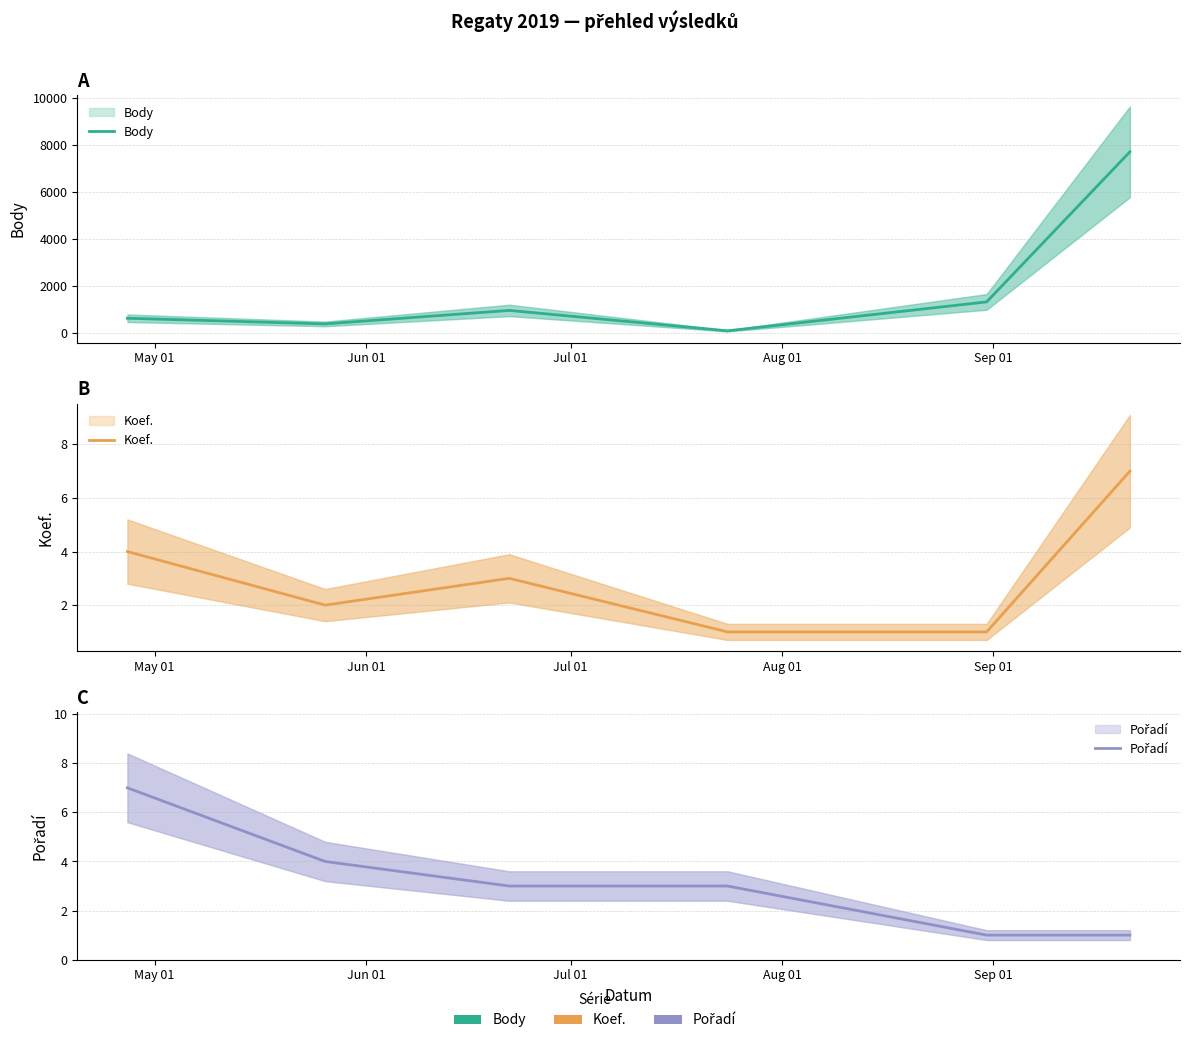

Reading right to left, what are all the values shown in this chart?

Body: 7707	1331	101	969	396	636
Koef.: 7	1	1	3	2	4
Pořadí: 1	1	3	3	4	7